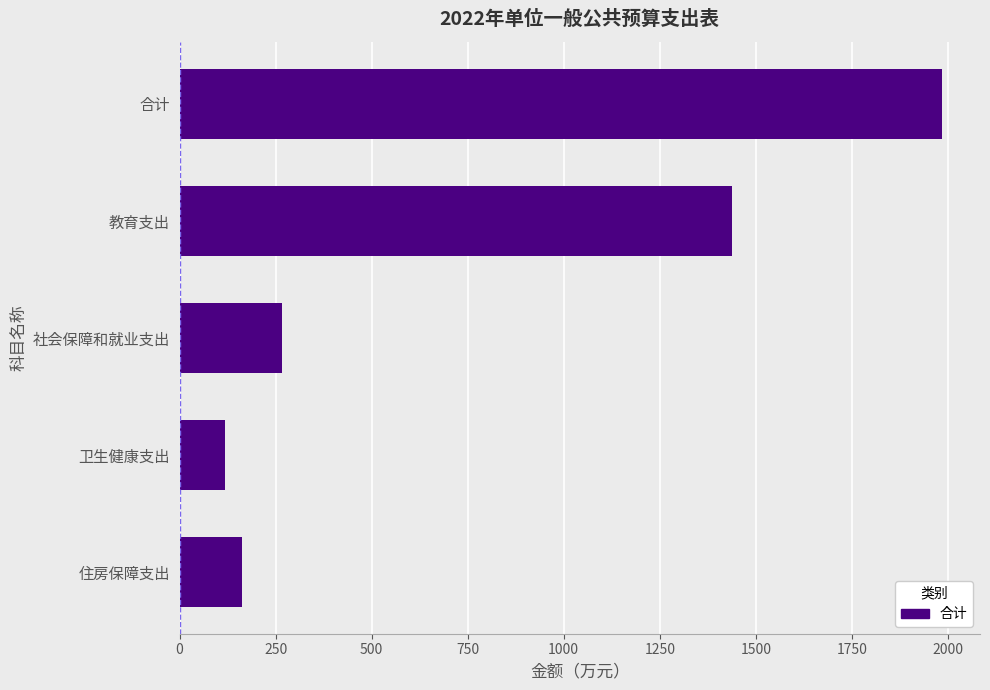

The chart shows a value of 48.0 at 卫生健康支出. True or false?

False